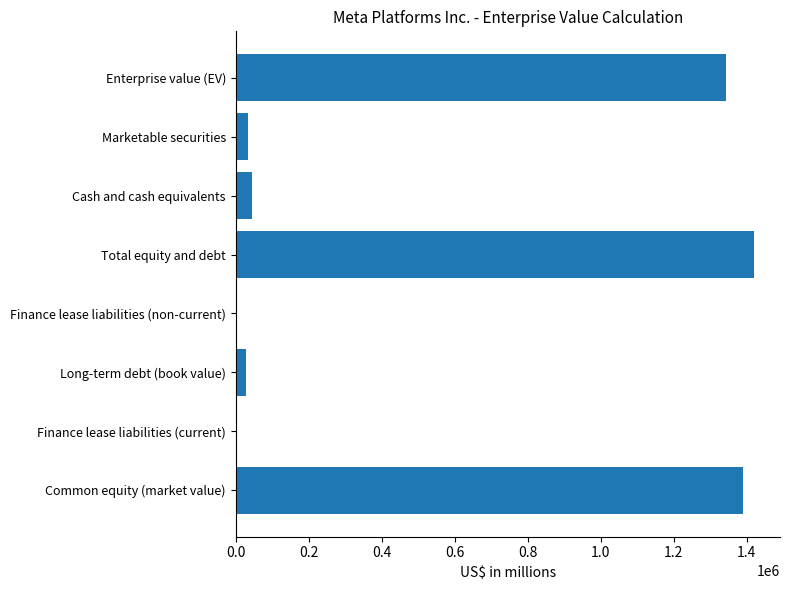

Where is the data nearest to the value 710295?

Enterprise value (EV)